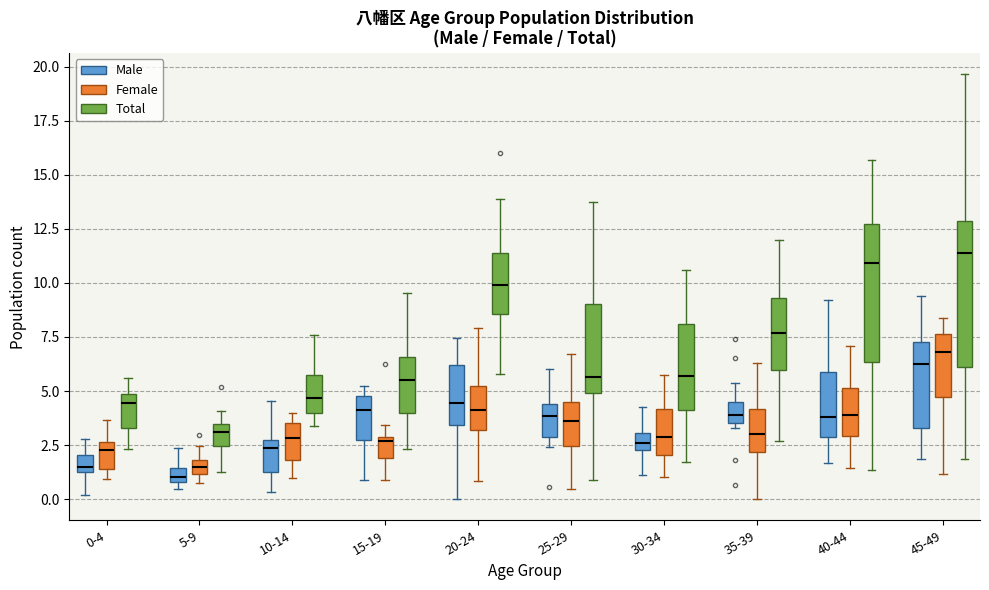

Where does the upper whisker of the box for 45-49 (Male) end on the y-axis? The values are not printed on the chart, so give them approximately, as read against the axis.

9.5